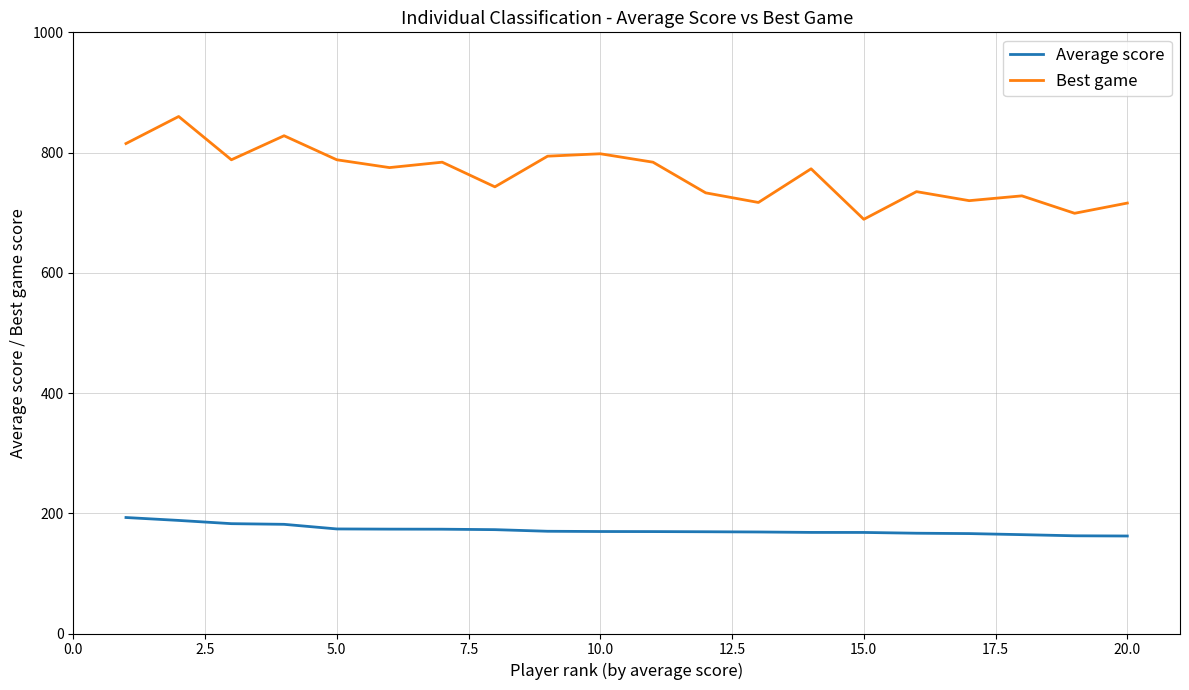

What is the difference between the maximum and minimum values in the Best game series?

171.0